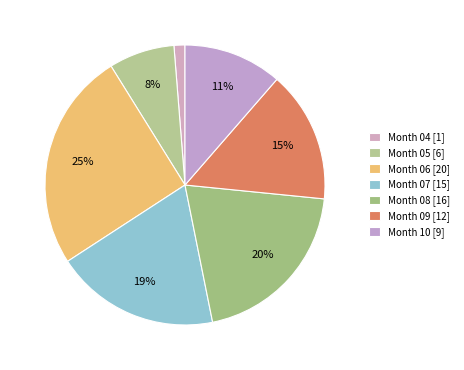

How many segments does this pie chart have?

7